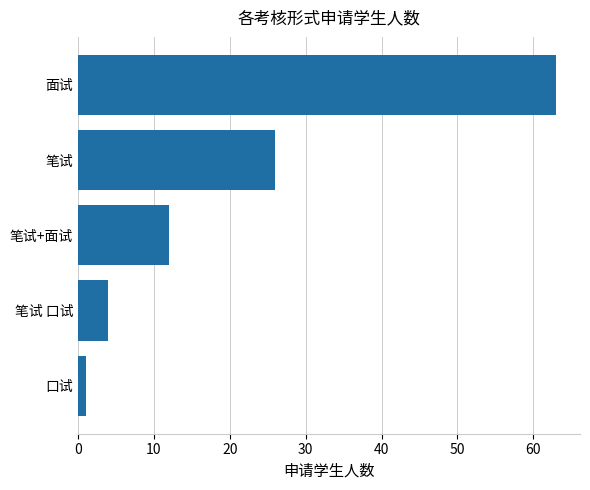

Rank the categories by value from highest to lowest.

面试, 笔试, 笔试+面试, 笔试 口试, 口试